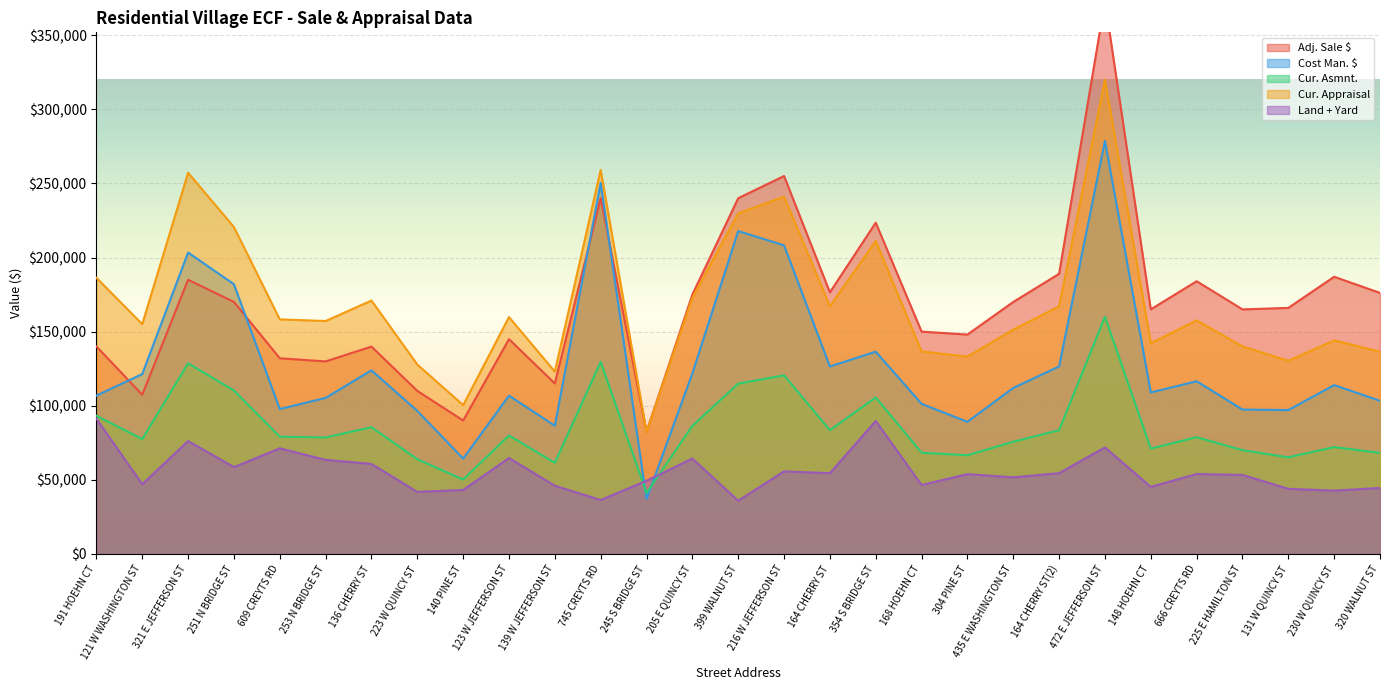

Reading left to right, transcribe all the data shown in this chart.

Adj. Sale $: 191 HOEHN CT=140000.0	121 W WASHINGTON ST=107400.0	321 E JEFFERSON ST=185000.0	251 N BRIDGE ST=170000.0	609 CREYTS RD=132000.0	253 N BRIDGE ST=129900.0	136 CHERRY ST=139900.0	223 W QUINCY ST=110000.0	140 PINE ST=90000.0	123 W JEFFERSON ST=144900.0	139 W JEFFERSON ST=115000.0	745 CREYTS RD=240000.0	245 S BRIDGE ST=82400.0	205 E QUINCY ST=175000.0	399 WALNUT ST=240000.0	216 W JEFFERSON ST=255000.0	164 CHERRY ST=176500.0	354 S BRIDGE ST=223510.0	168 HOEHN CT=150000.0	304 PINE ST=148000.0	435 E WASHINGTON ST=170000.0	164 CHERRY ST(2)=189000.0	472 E JEFFERSON ST=373000.0	148 HOEHN CT=165000.0	666 CREYTS RD=184000.0	225 E HAMILTON ST=165000.0	131 W QUINCY ST=166000.0	230 W QUINCY ST=187000.0	320 WALNUT ST=176120.0
Cost Man. $: 191 HOEHN CT=106822.5	121 W WASHINGTON ST=121360.7	321 E JEFFERSON ST=203356.2	251 N BRIDGE ST=181970.8	609 CREYTS RD=97753.9	253 N BRIDGE ST=105265.2	136 CHERRY ST=123874.2	223 W QUINCY ST=96520.2	140 PINE ST=64325.8	123 W JEFFERSON ST=106821.4	139 W JEFFERSON ST=86474.2	745 CREYTS RD=250319.1	245 S BRIDGE ST=37012.4	205 E QUINCY ST=121809.0	399 WALNUT ST=217842.7	216 W JEFFERSON ST=208196.6	164 CHERRY ST=126494.4	354 S BRIDGE ST=136460.7	168 HOEHN CT=101257.3	304 PINE ST=89133.7	435 E WASHINGTON ST=111986.5	164 CHERRY ST(2)=126494.4	472 E JEFFERSON ST=278683.2	148 HOEHN CT=108962.9	666 CREYTS RD=116507.9	225 E HAMILTON ST=97411.2	131 W QUINCY ST=97078.6	230 W QUINCY ST=113920.2	320 WALNUT ST=103320.2
Cur. Asmnt.: 191 HOEHN CT=93200.0	121 W WASHINGTON ST=77500.0	321 E JEFFERSON ST=128600.0	251 N BRIDGE ST=110300.0	609 CREYTS RD=79100.0	253 N BRIDGE ST=78600.0	136 CHERRY ST=85500.0	223 W QUINCY ST=63900.0	140 PINE ST=50200.0	123 W JEFFERSON ST=79900.0	139 W JEFFERSON ST=61500.0	745 CREYTS RD=129600.0	245 S BRIDGE ST=41200.0	205 E QUINCY ST=86400.0	399 WALNUT ST=114900.0	216 W JEFFERSON ST=120500.0	164 CHERRY ST=83500.0	354 S BRIDGE ST=105600.0	168 HOEHN CT=68300.0	304 PINE ST=66600.0	435 E WASHINGTON ST=75700.0	164 CHERRY ST(2)=83500.0	472 E JEFFERSON ST=160000.0	148 HOEHN CT=71100.0	666 CREYTS RD=78800.0	225 E HAMILTON ST=70000.0	131 W QUINCY ST=65200.0	230 W QUINCY ST=72100.0	320 WALNUT ST=68200.0
Cur. Appraisal: 191 HOEHN CT=186324.0	121 W WASHINGTON ST=155055.0	321 E JEFFERSON ST=257162.0	251 N BRIDGE ST=220523.0	609 CREYTS RD=158262.0	253 N BRIDGE ST=157151.0	136 CHERRY ST=170970.0	223 W QUINCY ST=127784.0	140 PINE ST=100409.0	123 W JEFFERSON ST=159812.0	139 W JEFFERSON ST=122973.0	745 CREYTS RD=259163.0	245 S BRIDGE ST=82302.0	205 E QUINCY ST=172765.0	399 WALNUT ST=229805.0	216 W JEFFERSON ST=241019.0	164 CHERRY ST=167073.0	354 S BRIDGE ST=211159.0	168 HOEHN CT=136643.0	304 PINE ST=133163.0	435 E WASHINGTON ST=151354.0	164 CHERRY ST(2)=167073.0	472 E JEFFERSON ST=319922.0	148 HOEHN CT=142230.0	666 CREYTS RD=157607.0	225 E HAMILTON ST=140015.0	131 W QUINCY ST=130327.0	230 W QUINCY ST=144108.0	320 WALNUT ST=136477.0
Land + Yard: 191 HOEHN CT=91252.0	121 W WASHINGTON ST=47044.0	321 E JEFFERSON ST=76175.0	251 N BRIDGE ST=58569.0	609 CREYTS RD=71261.0	253 N BRIDGE ST=63465.0	136 CHERRY ST=60722.0	223 W QUINCY ST=41881.0	140 PINE ST=43159.0	123 W JEFFERSON ST=64741.0	139 W JEFFERSON ST=46011.0	745 CREYTS RD=36379.0	245 S BRIDGE ST=49361.0	205 E QUINCY ST=64355.0	399 WALNUT ST=35925.0	216 W JEFFERSON ST=55724.0	164 CHERRY ST=54493.0	354 S BRIDGE ST=89709.0	168 HOEHN CT=46524.0	304 PINE ST=53834.0	435 E WASHINGTON ST=51686.0	164 CHERRY ST(2)=54493.0	472 E JEFFERSON ST=71894.0	148 HOEHN CT=45253.0	666 CREYTS RD=53915.0	225 E HAMILTON ST=53319.0	131 W QUINCY ST=43927.0	230 W QUINCY ST=42719.0	320 WALNUT ST=44522.0